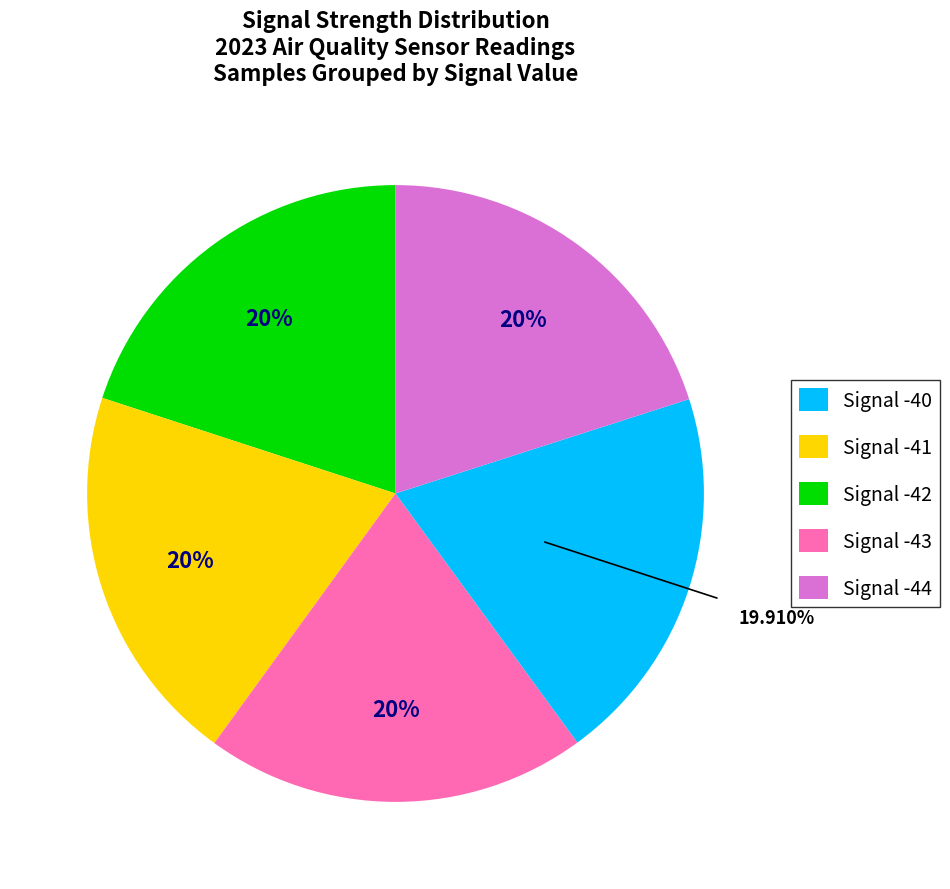

Is there any slice that represents more than half of the pie?

No